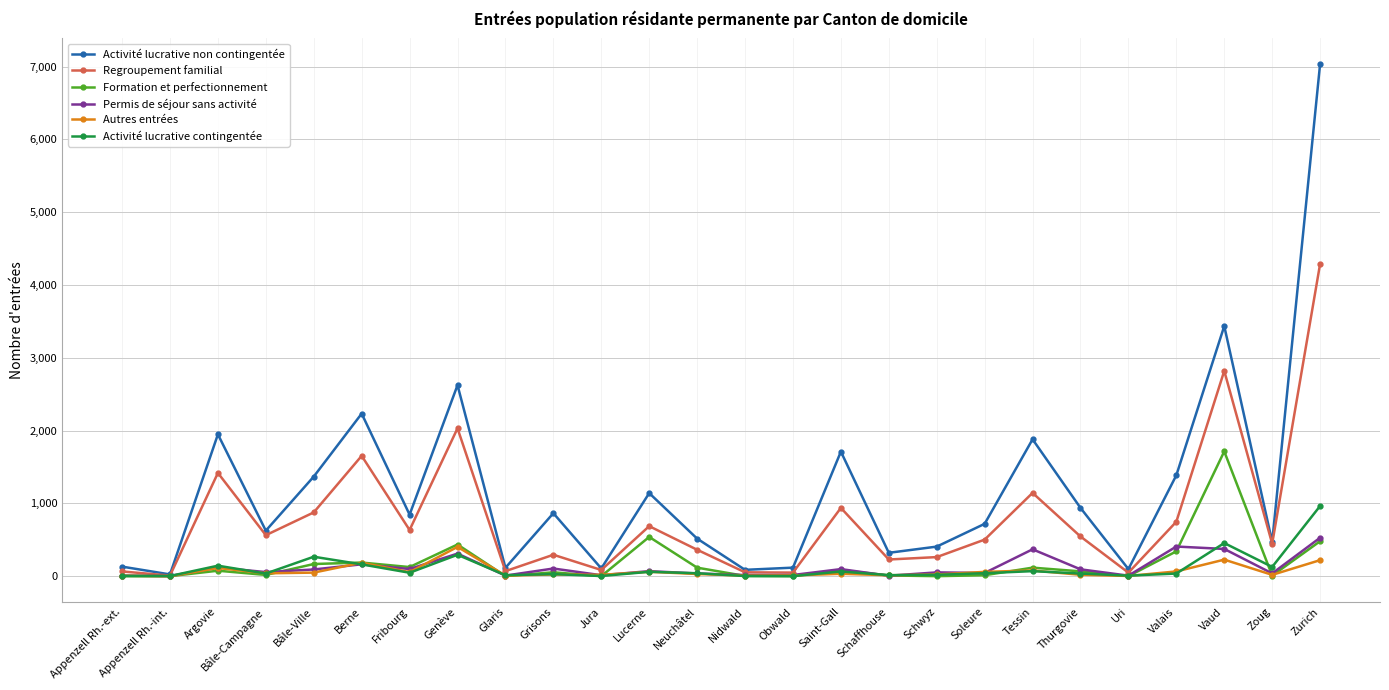

At which label is Regroupement familial closest to 2149?

Genève